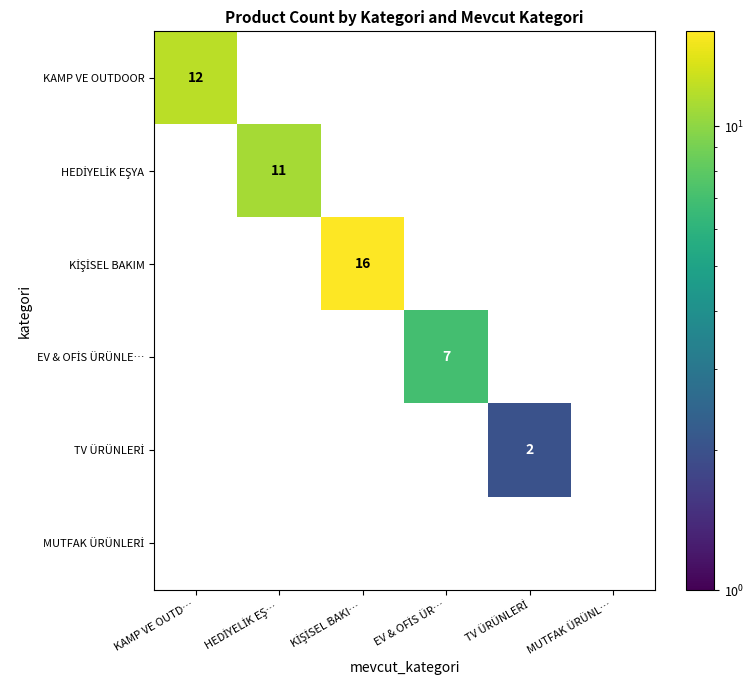

What is the greatest value displayed?

16